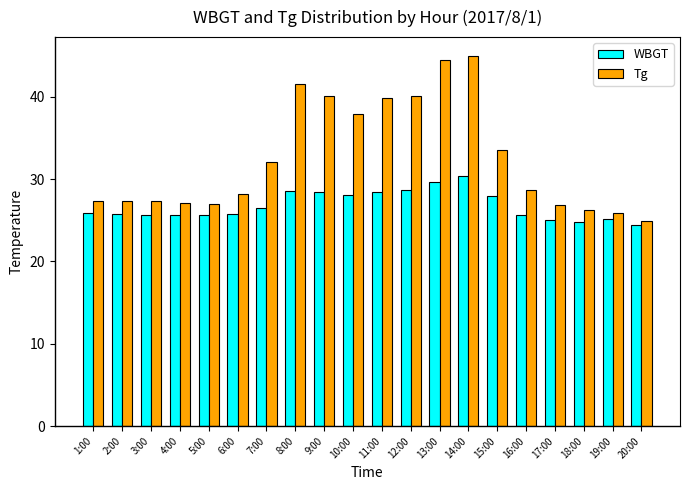

Where does the Tg series first go above 28?

6:00